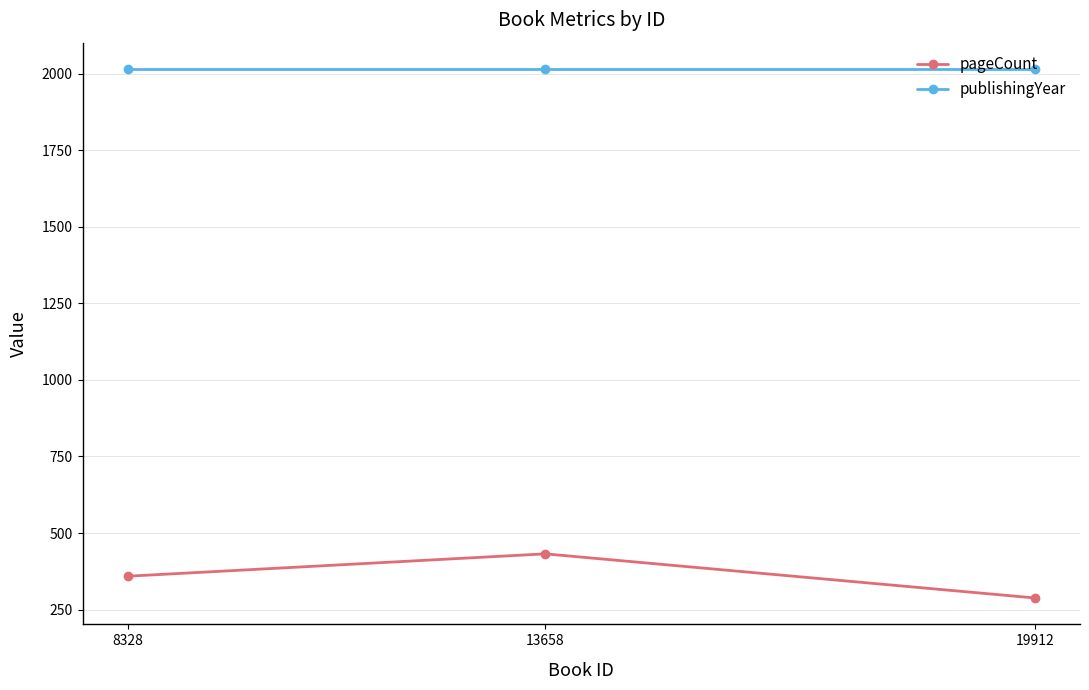

What is the total value across all series at 8328?

2374